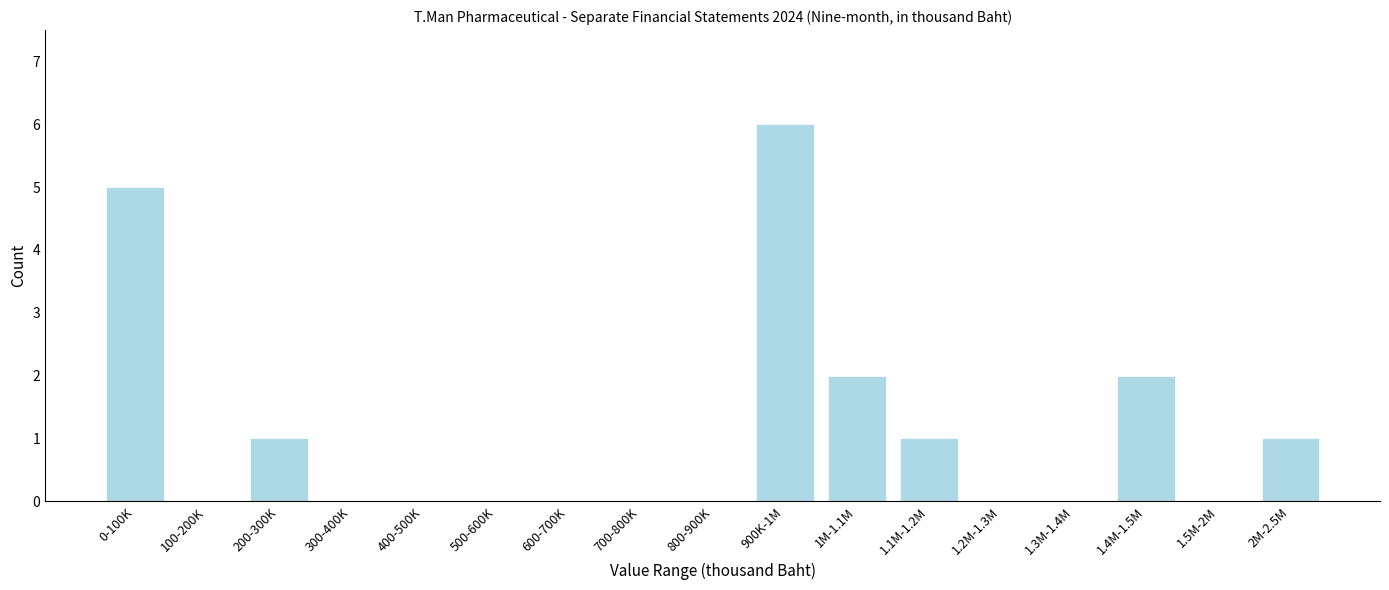

Reading right to left, what are all the values shown in this chart?

2M-2.5M=1	1.5M-2M=0	1.4M-1.5M=2	1.3M-1.4M=0	1.2M-1.3M=0	1.1M-1.2M=1	1M-1.1M=2	900K-1M=6	800-900K=0	700-800K=0	600-700K=0	500-600K=0	400-500K=0	300-400K=0	200-300K=1	100-200K=0	0-100K=5